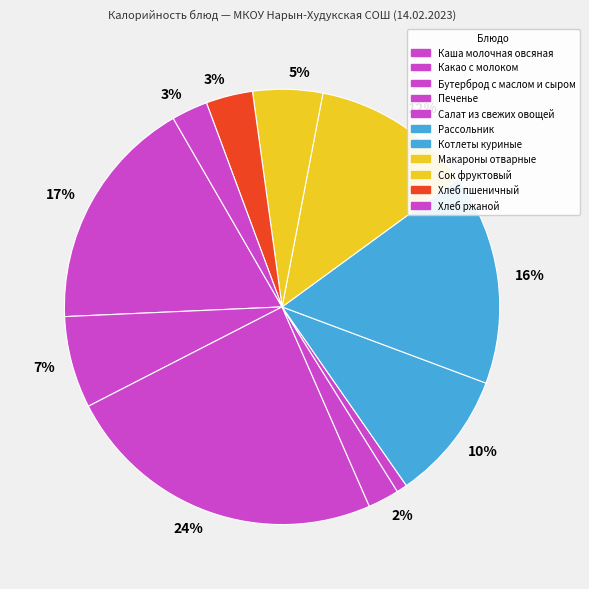

How many segments does this pie chart have?

11